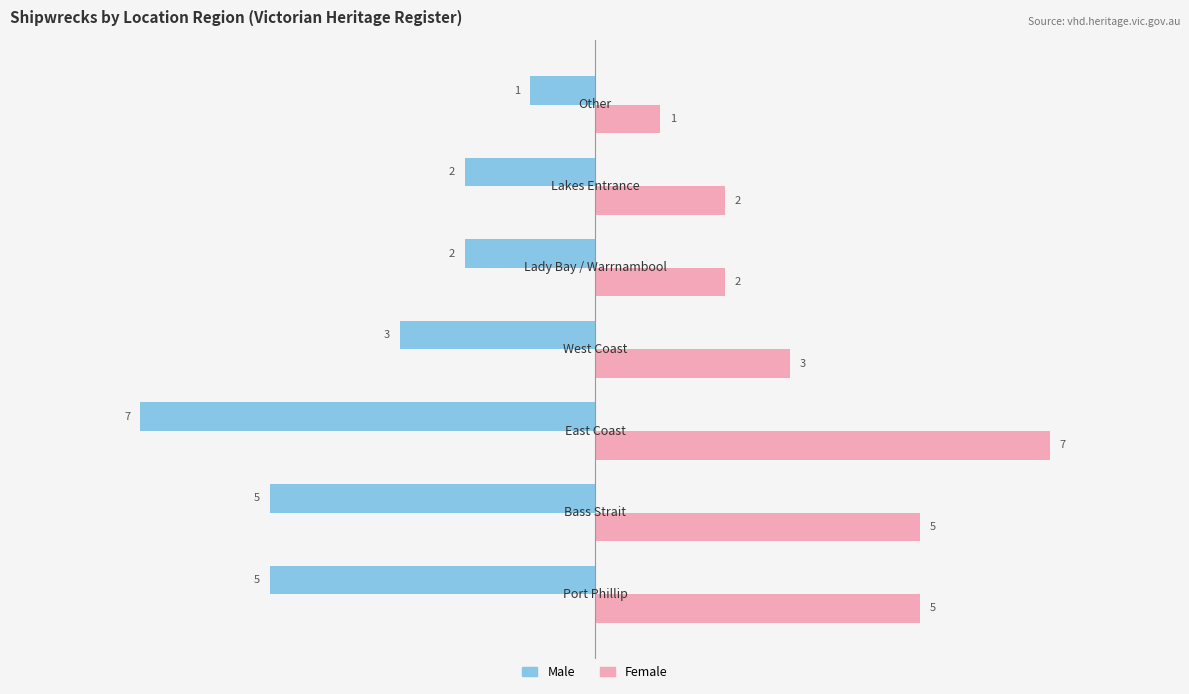

What is the average value of the Female series?

4